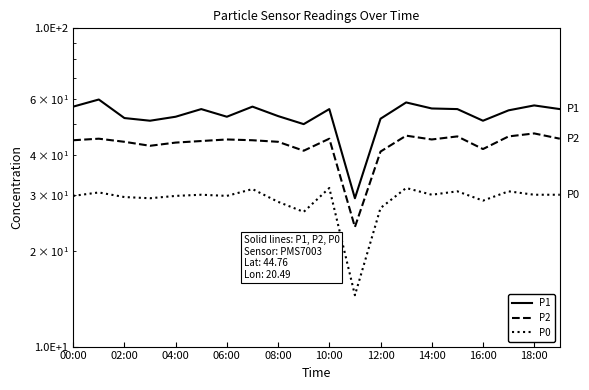

Which series has the largest total across all categories?

P1